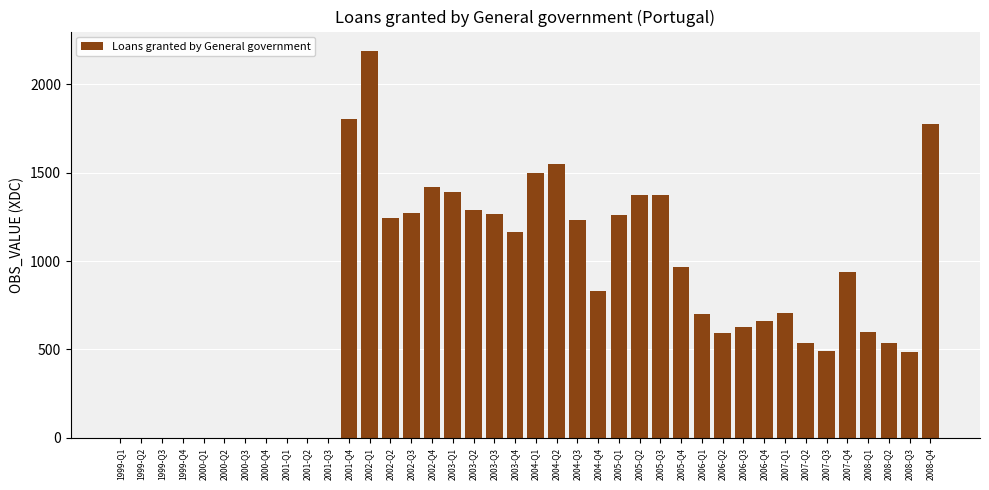

Approximately how many times larger is the value at 2003-Q4 compared to 2005-Q4?

1.2